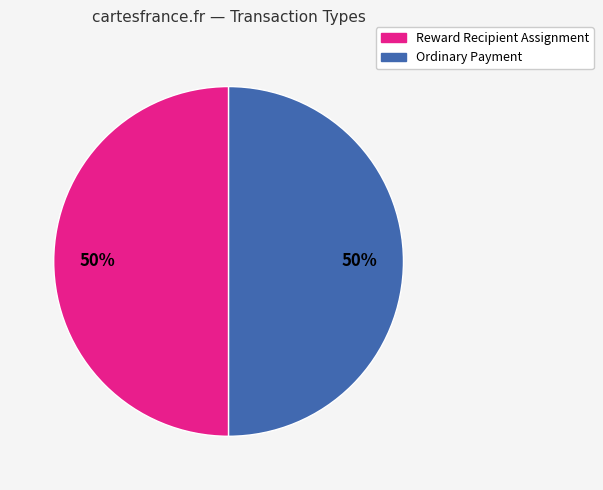

True or false: Reward Recipient Assignment accounts for 38% of the total.

False